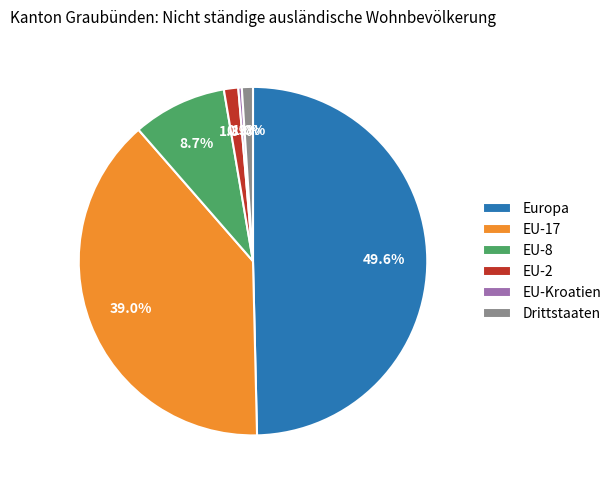

Which has a higher value, Drittstaaten or EU-Kroatien?

Drittstaaten